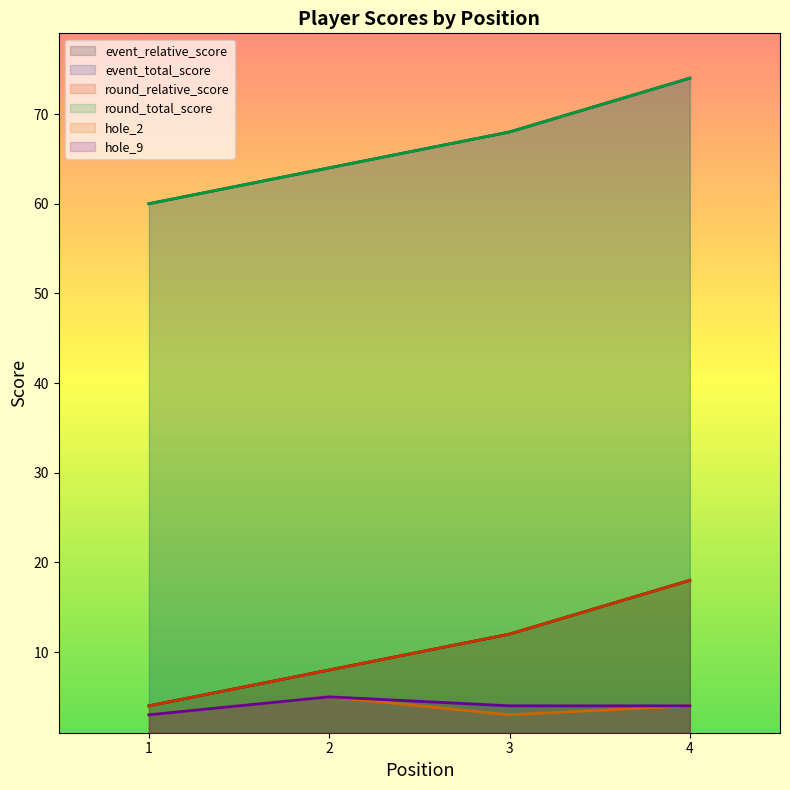

How many lines are shown in the chart?

6